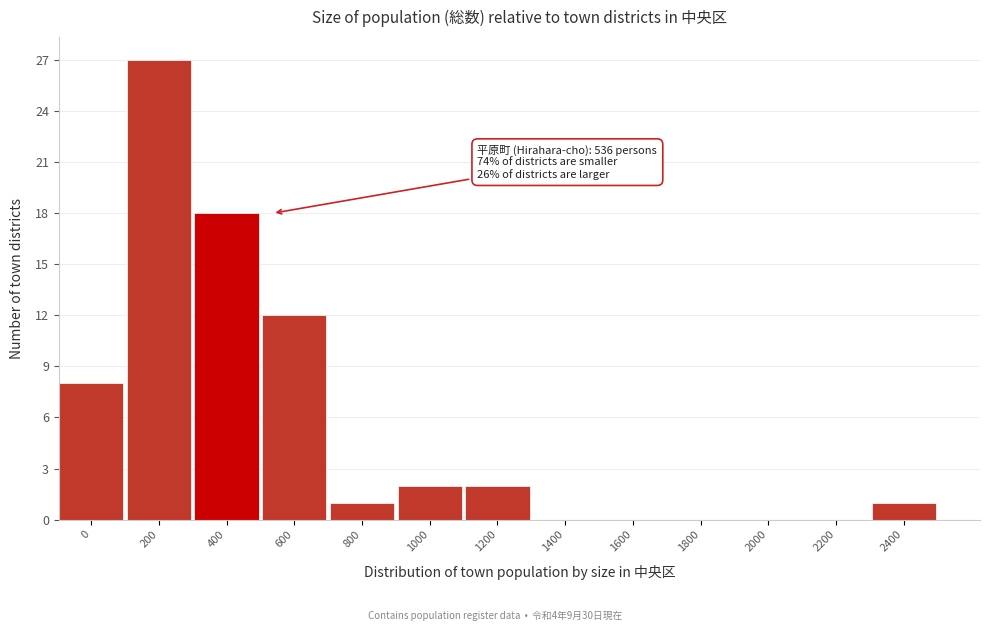

Reading left to right, extract all data points from this chart.

0=8	200=27	400=18	600=12	800=1	1000=2	1200=2	1400=0	1600=0	1800=0	2000=0	2200=0	2400=1